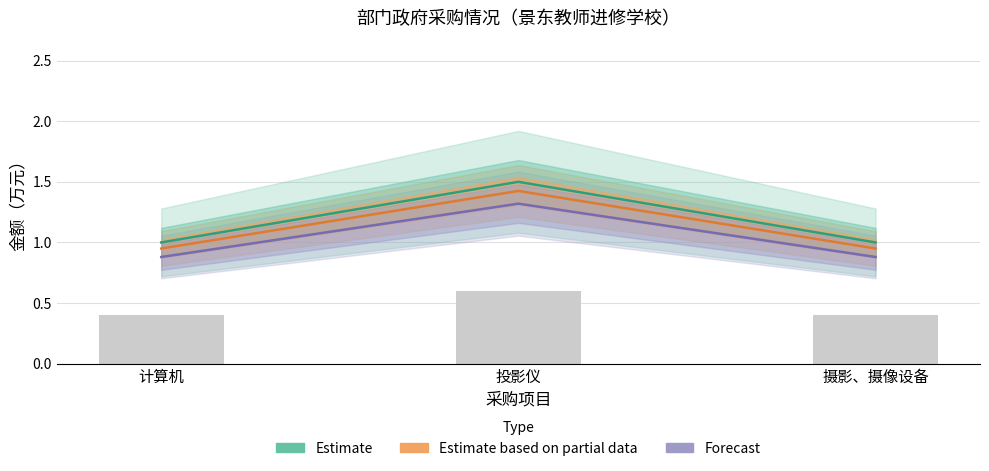

What is the total value across all series at 摄影、摄像设备?

2.8